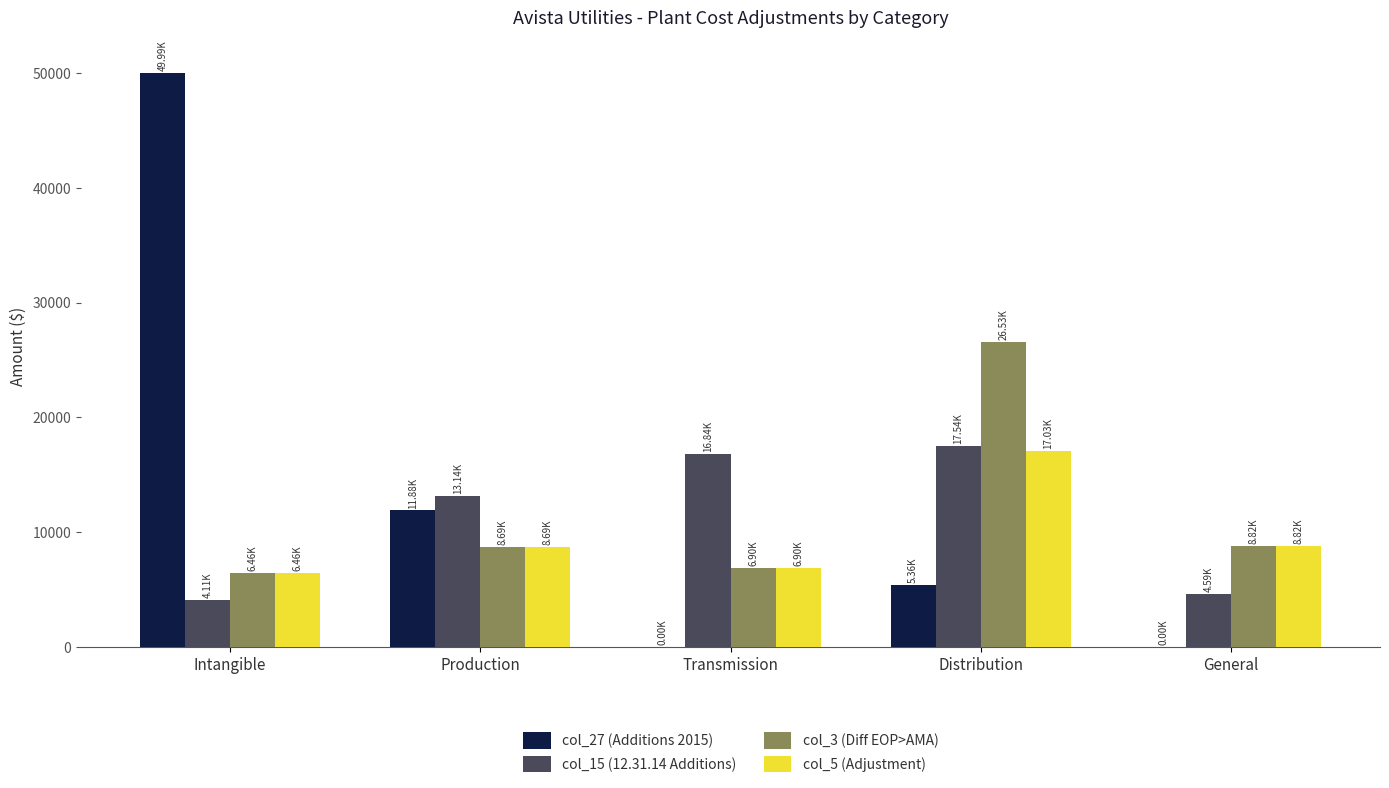

What is the total value across all series at General?

22229.7